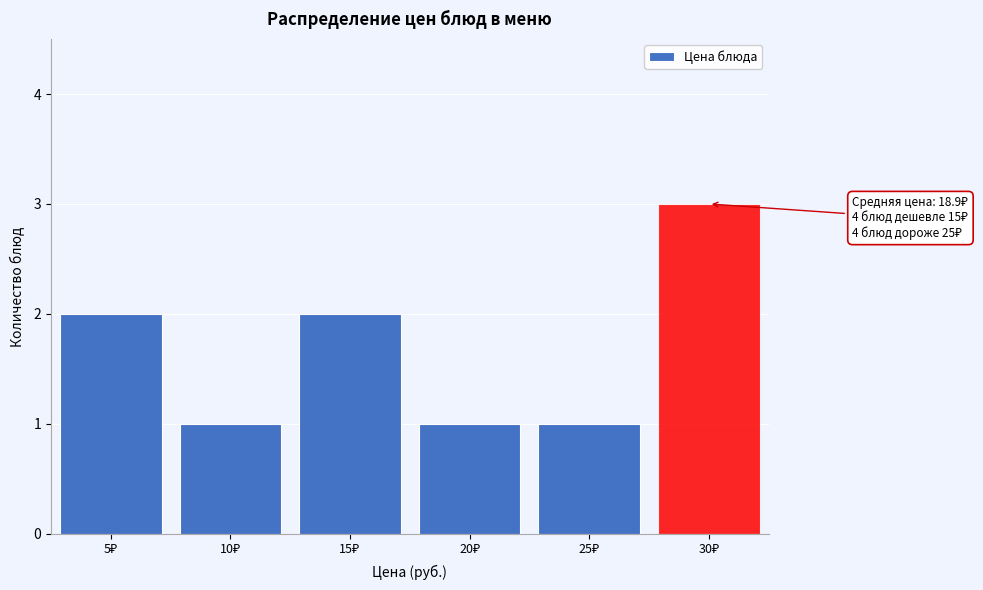

Reading left to right, transcribe all the data shown in this chart.

2	1	2	1	1	3